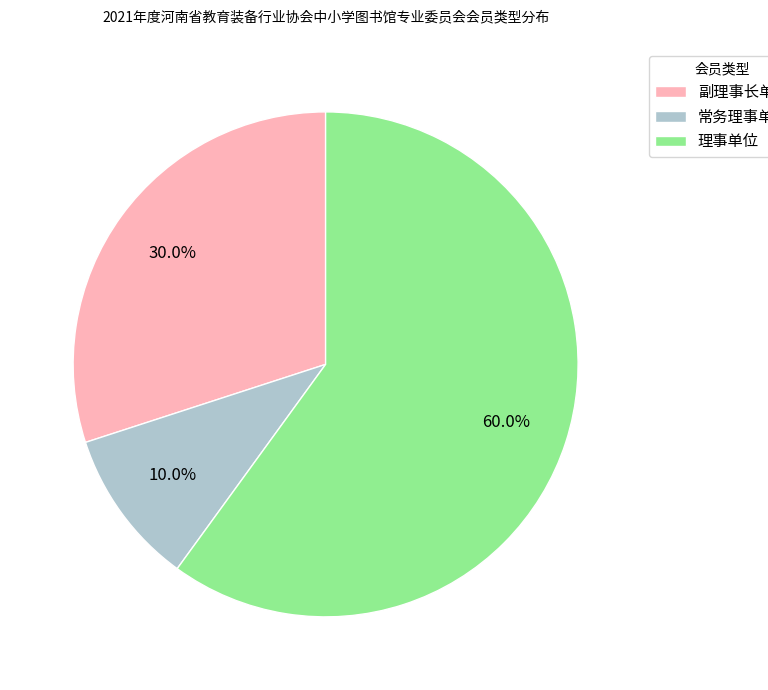

Does 理事单位 account for over 50% of the chart?

Yes